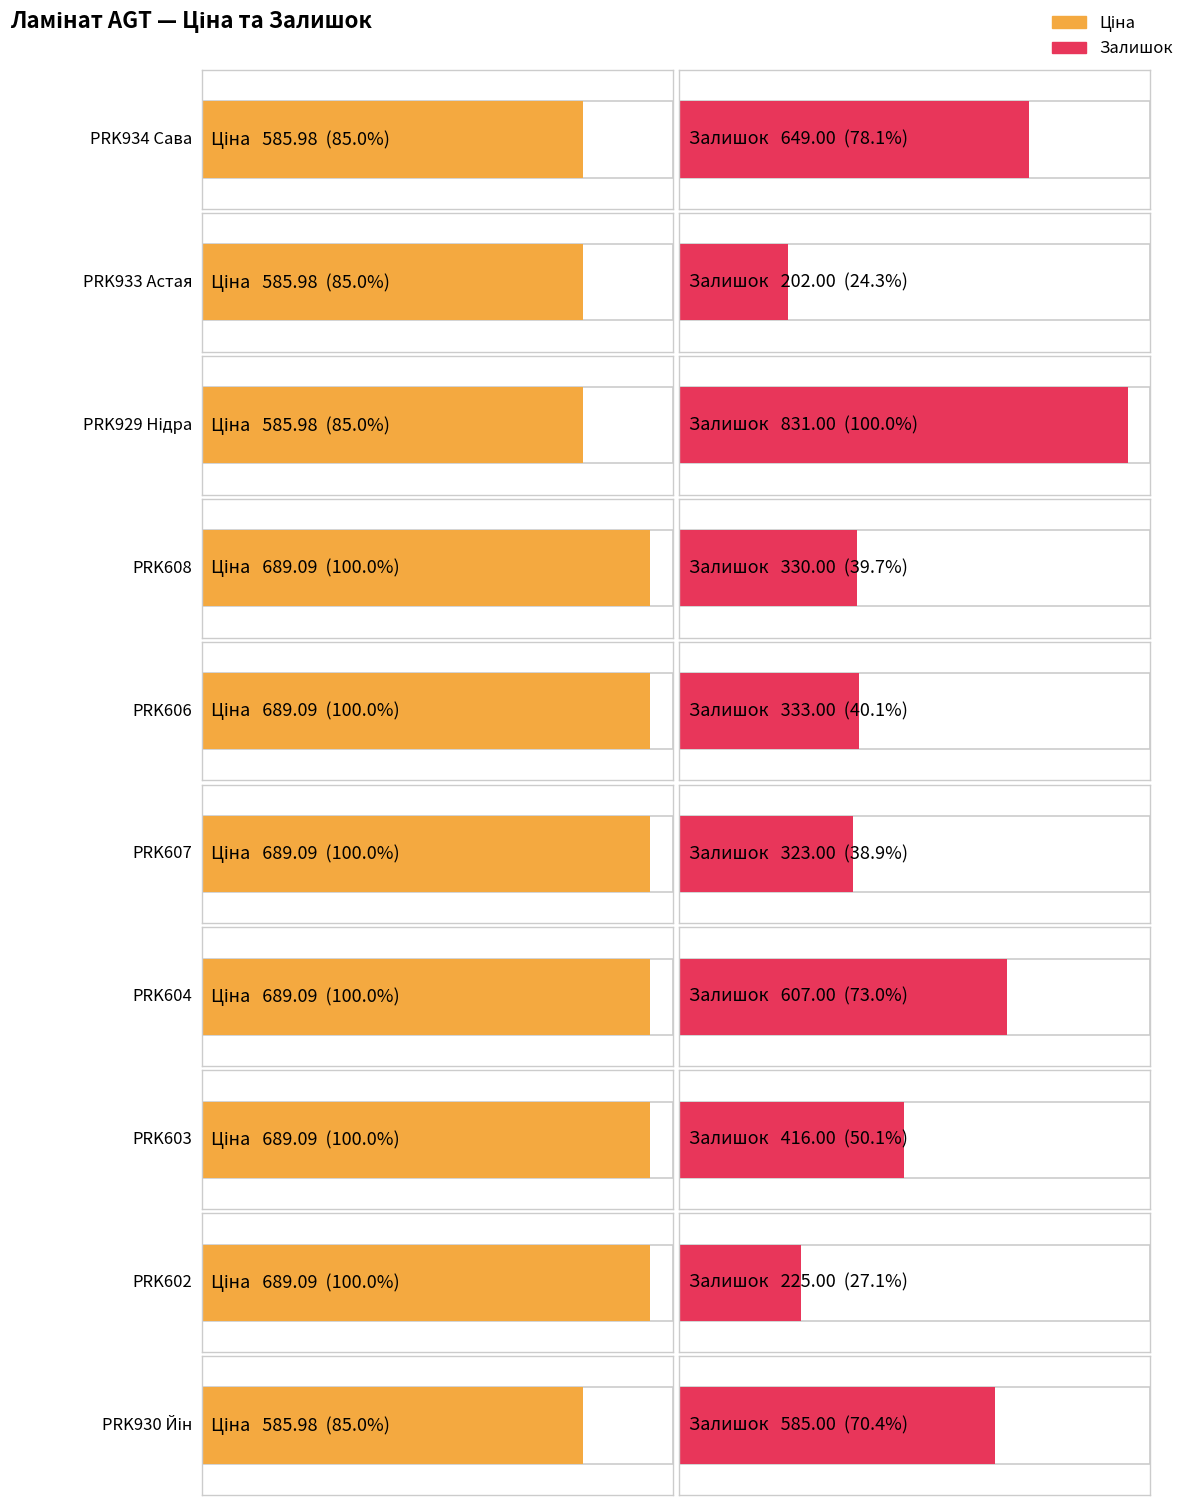

How many values in the Ціна series are below 689?

4